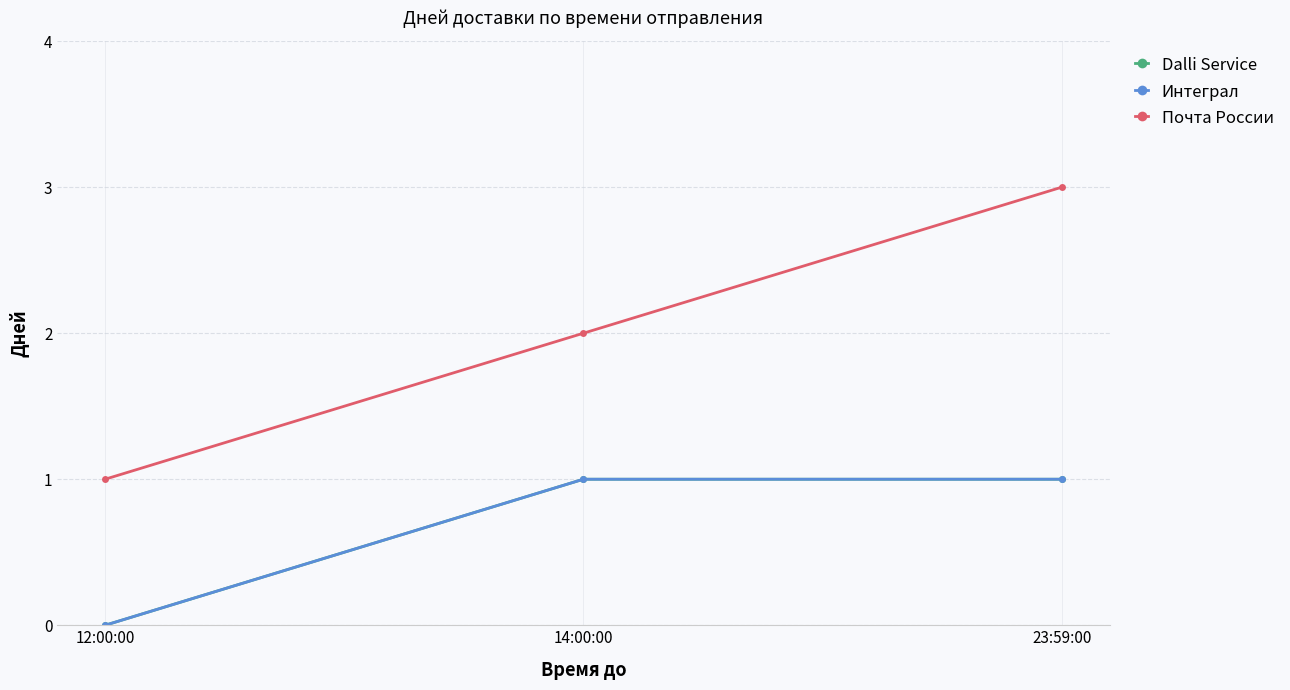

Read the Интеграл value at 23:59:00.

1